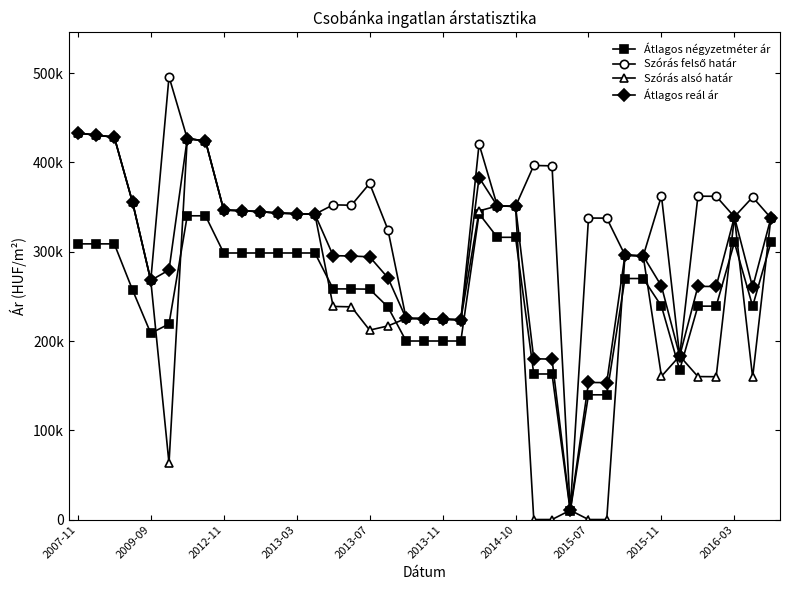

Where is Átlagos reál ár nearest to the value 221687?

21